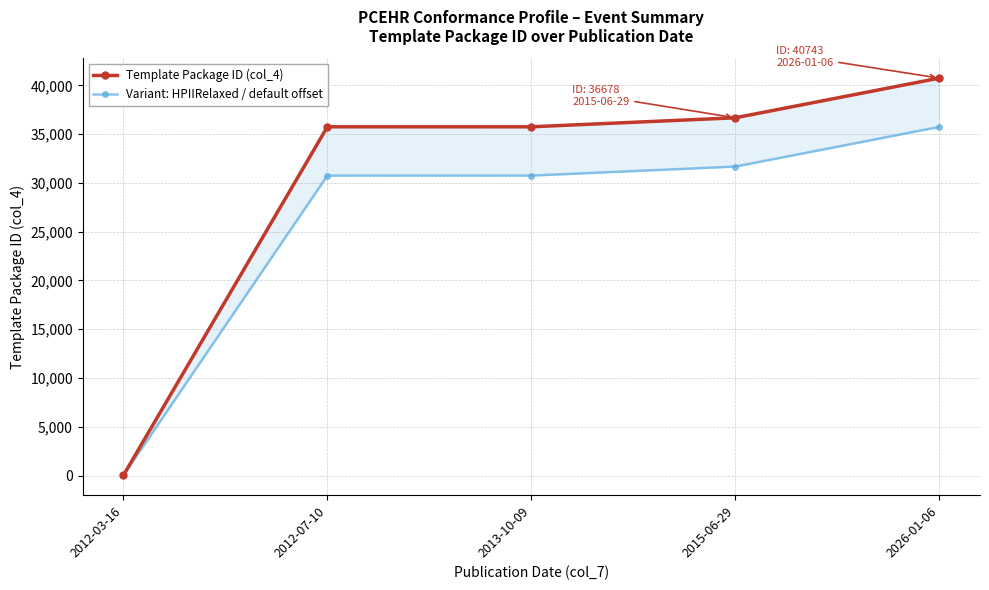

Between 2013-10-09 and 2012-07-10, which is larger?

2013-10-09